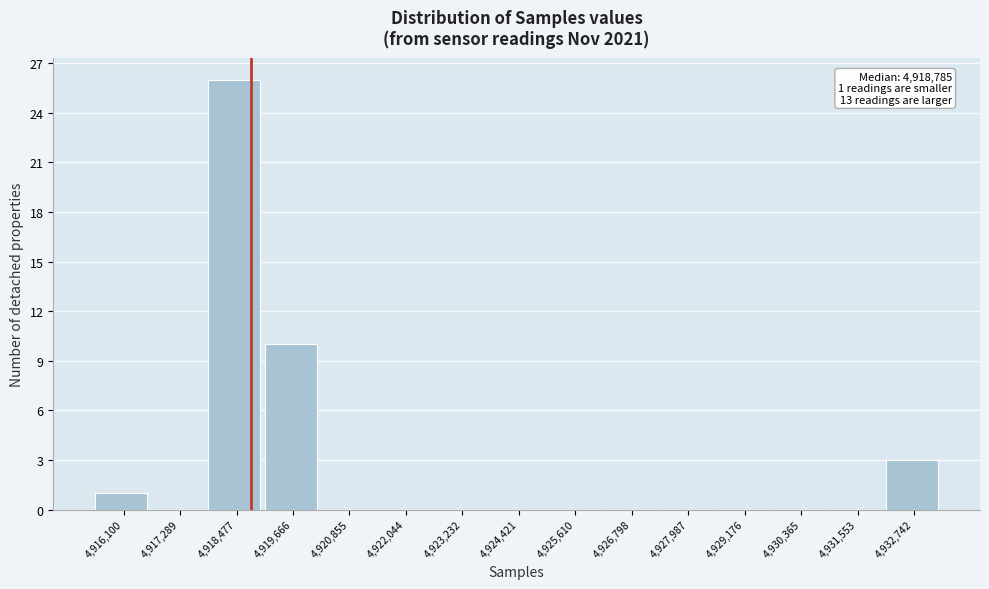

Over which range of the x-axis is the bar tallest?

4917800 to 4919000